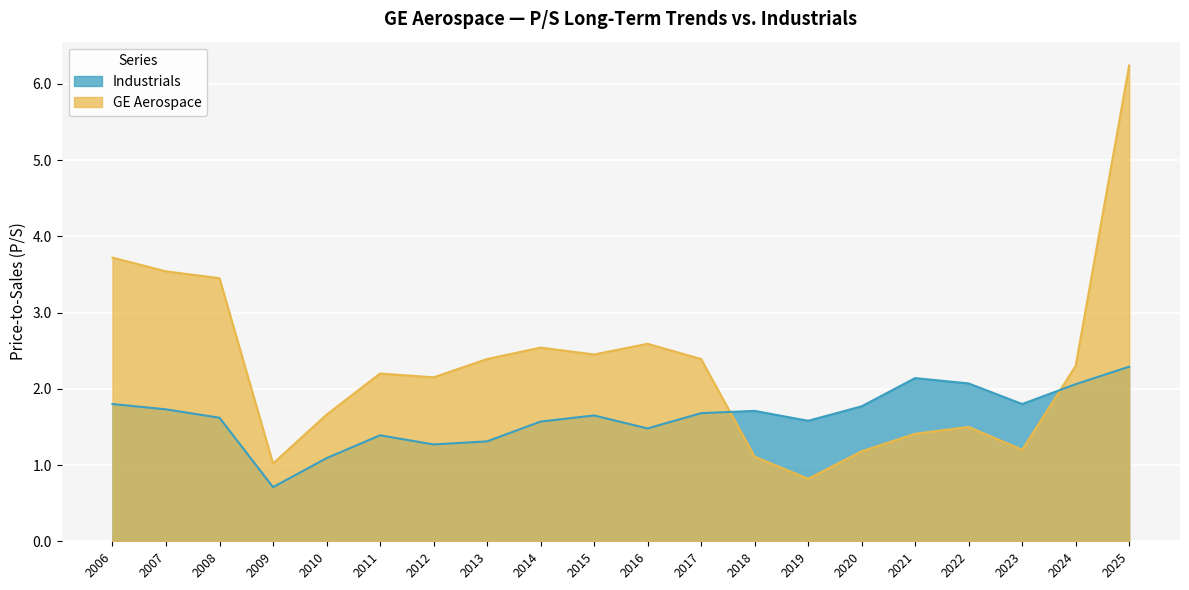

Rank the series by their maximum value, from lowest to highest.

Industrials, GE Aerospace